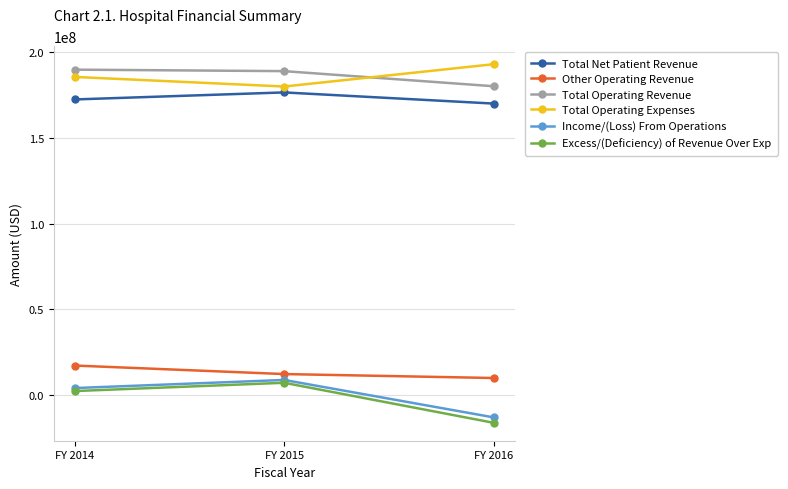

The value of Total Operating Revenue at FY 2015 is 253779709. True or false?

False